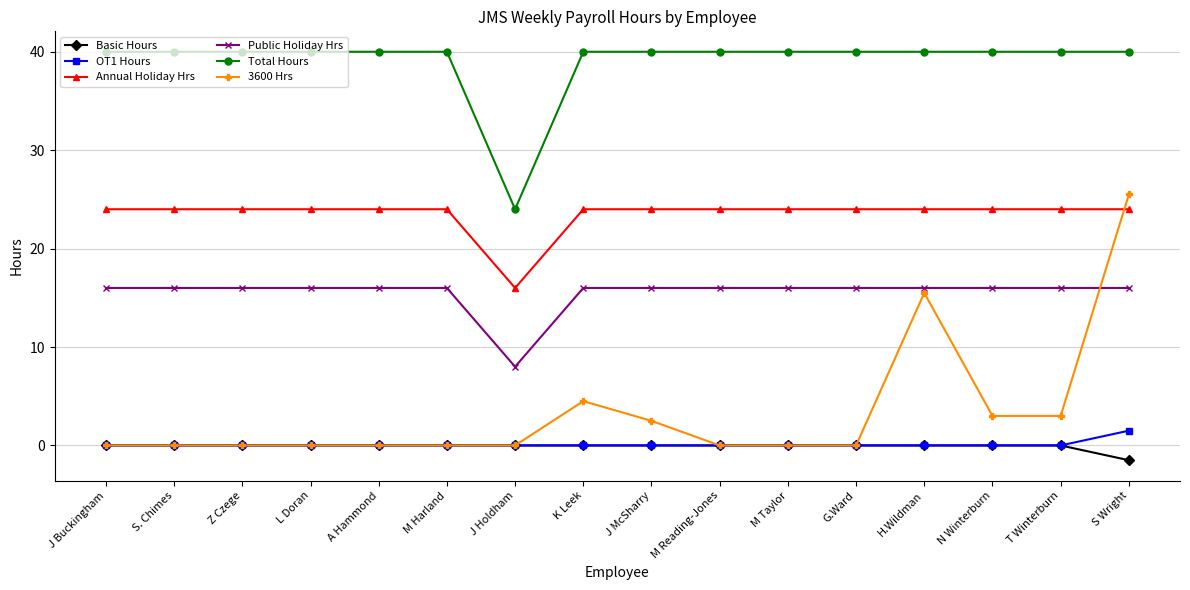

What is the label of the 2nd point from the left?

S. Chimes